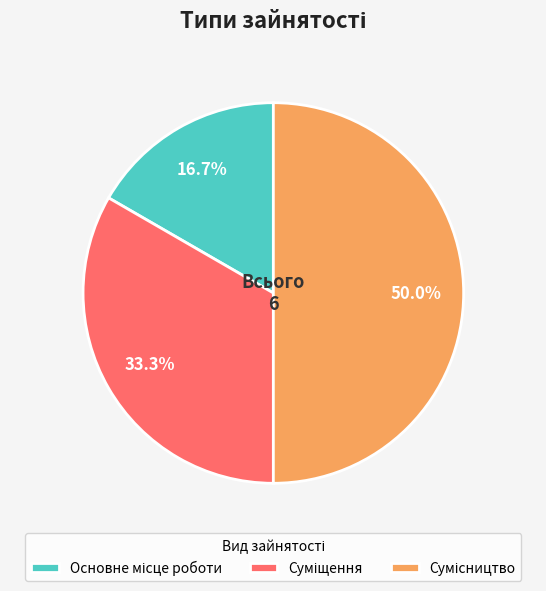

To the nearest percent, what is the difference between the largest and smallest slice percentages?

33%